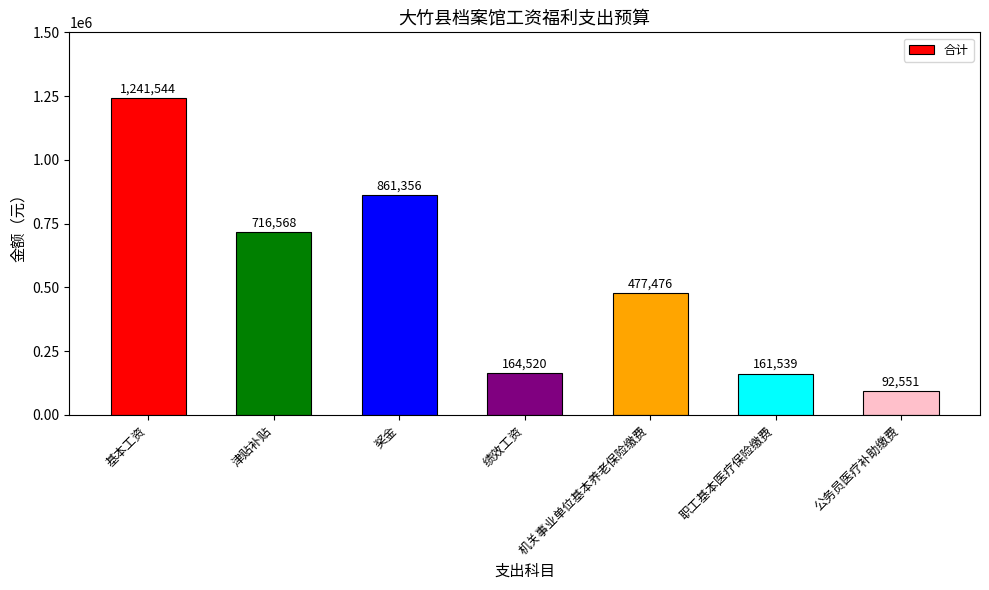

Which category has the highest value across all series?

基本工资